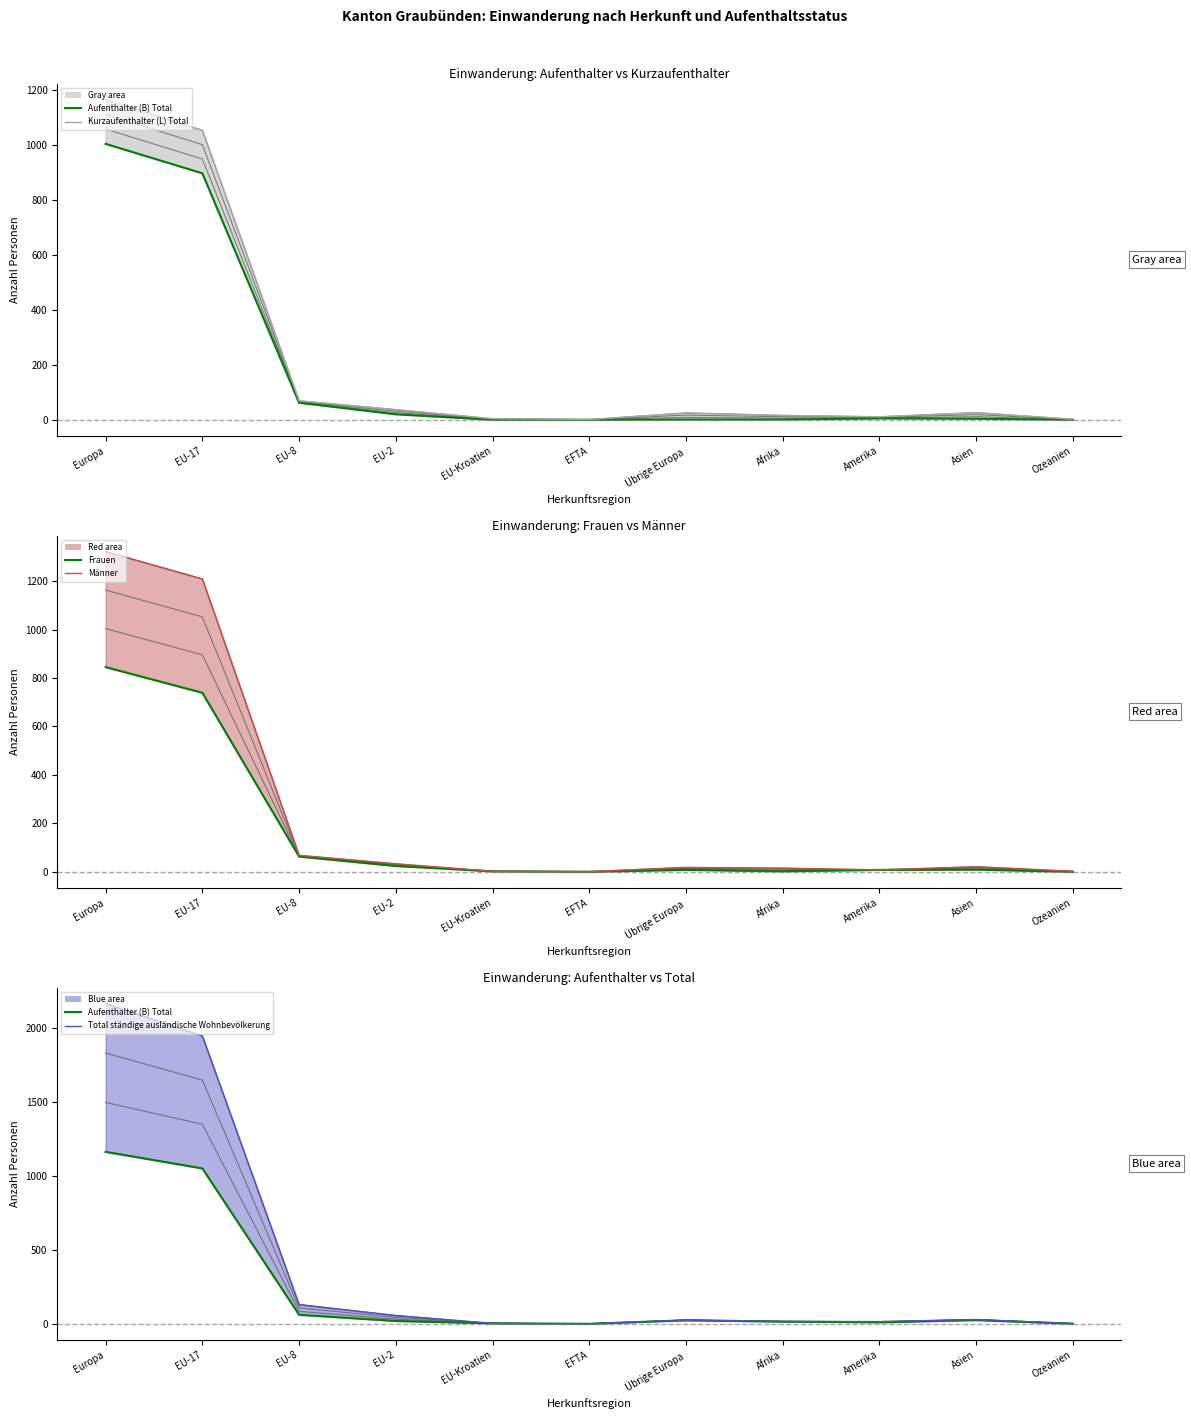

Where is Frauen nearest to the value 422?

EU-17